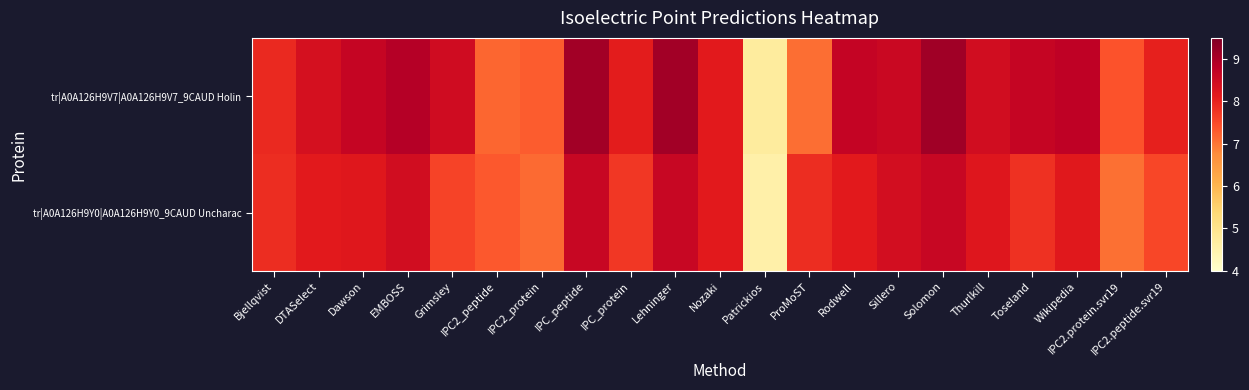

Which series has the largest total across all categories?

tr|A0A126H9V7|A0A126H9V7_9CAUD Holin